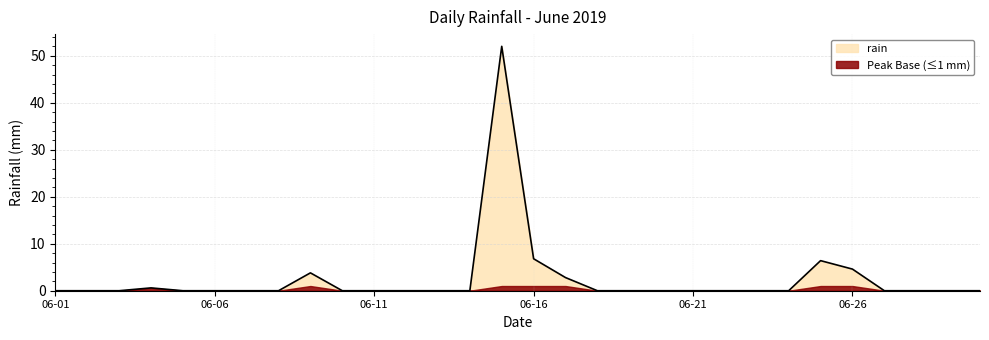

Reading left to right, extract all data points from this chart.

0.0	0.0	0.0	0.6	0.0	0.0	0.0	0.0	3.8	0.0	0.0	0.0	0.0	0.0	52.0	6.8	2.8	0.0	0.0	0.0	0.0	0.0	0.0	0.0	6.4	4.6	0.0	0.0	0.0	0.0